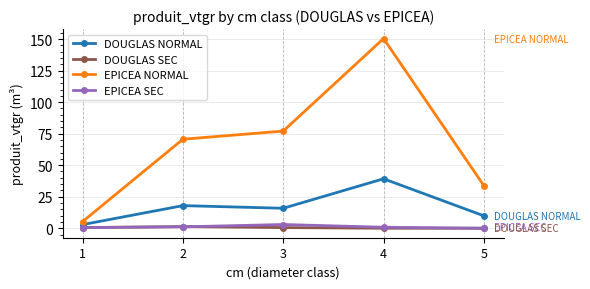

At which category does EPICEA SEC reach its first local peak?

3